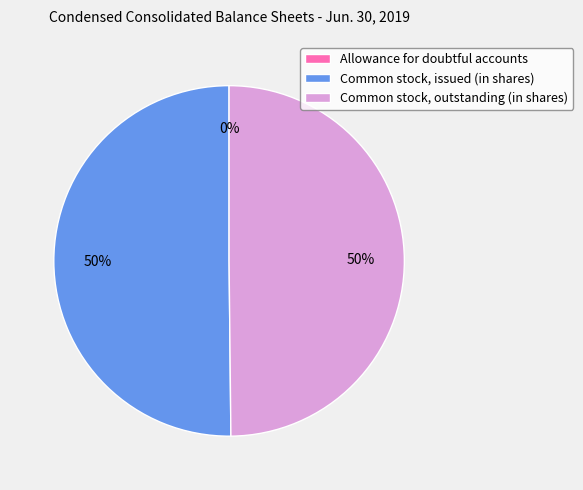

To the nearest percent, what is the average slice percentage?

33%